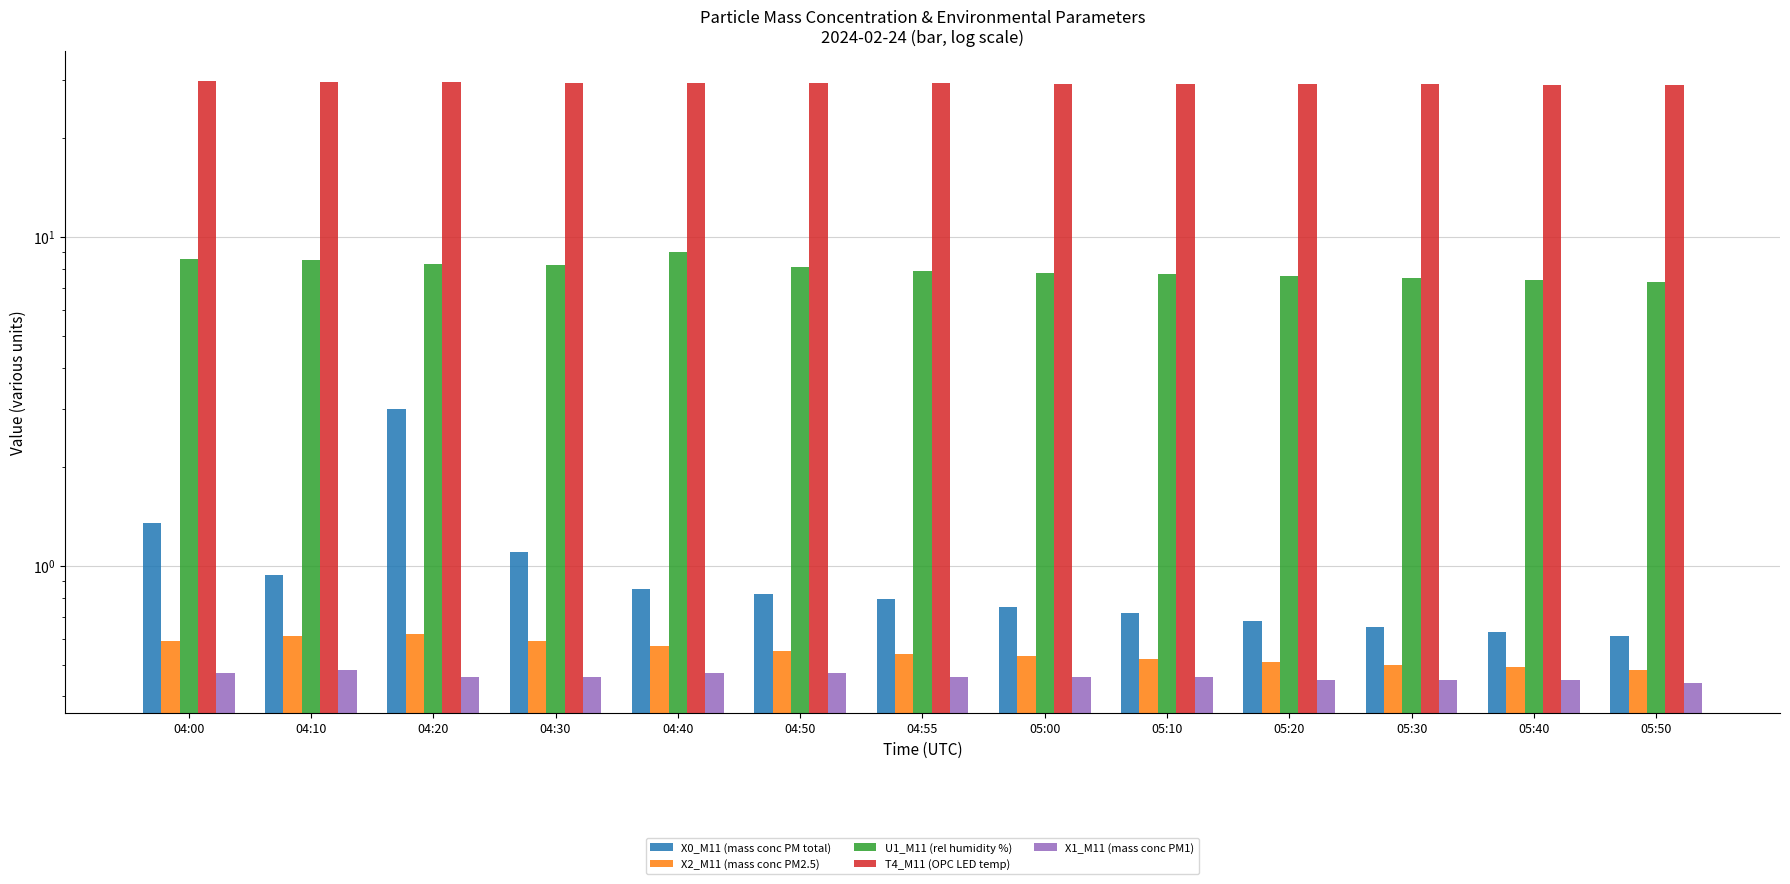

What is the minimum value shown in the chart?

0.4